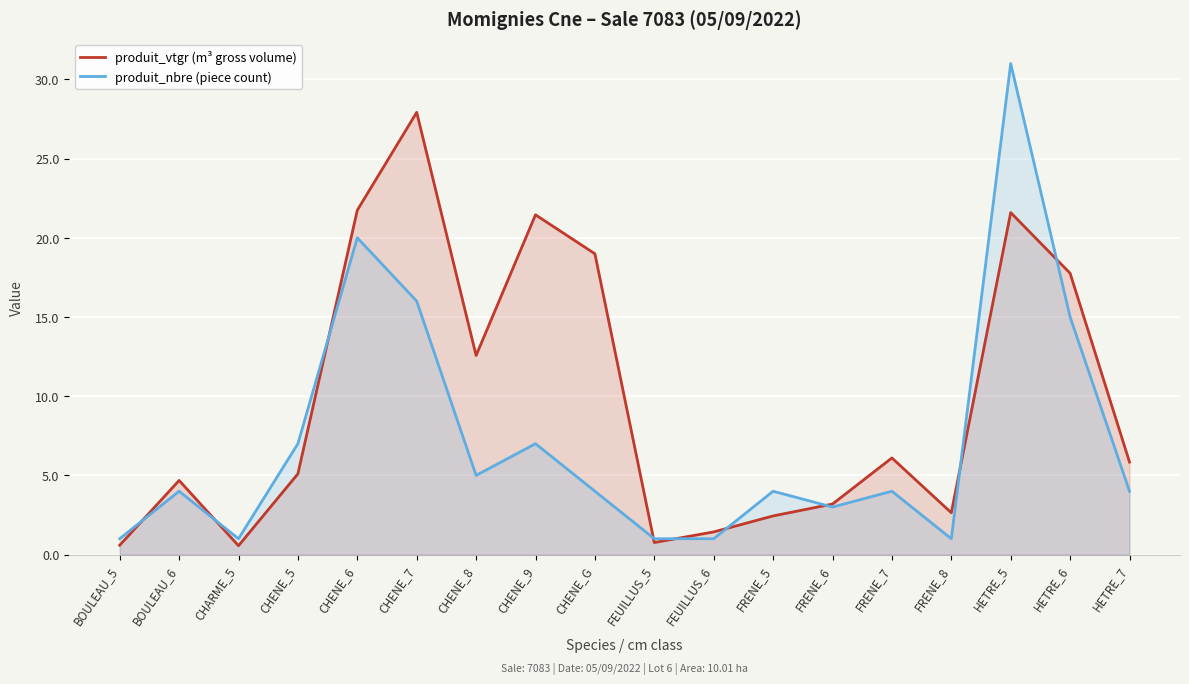

List the labels in order of produit_nbre (piece count) value, smallest first.

BOULEAU_5, CHARME_5, FEUILLUS_5, FEUILLUS_6, FRENE_8, FRENE_6, BOULEAU_6, CHENE_G, FRENE_5, FRENE_7, HETRE_7, CHENE_8, CHENE_5, CHENE_9, HETRE_6, CHENE_7, CHENE_6, HETRE_5